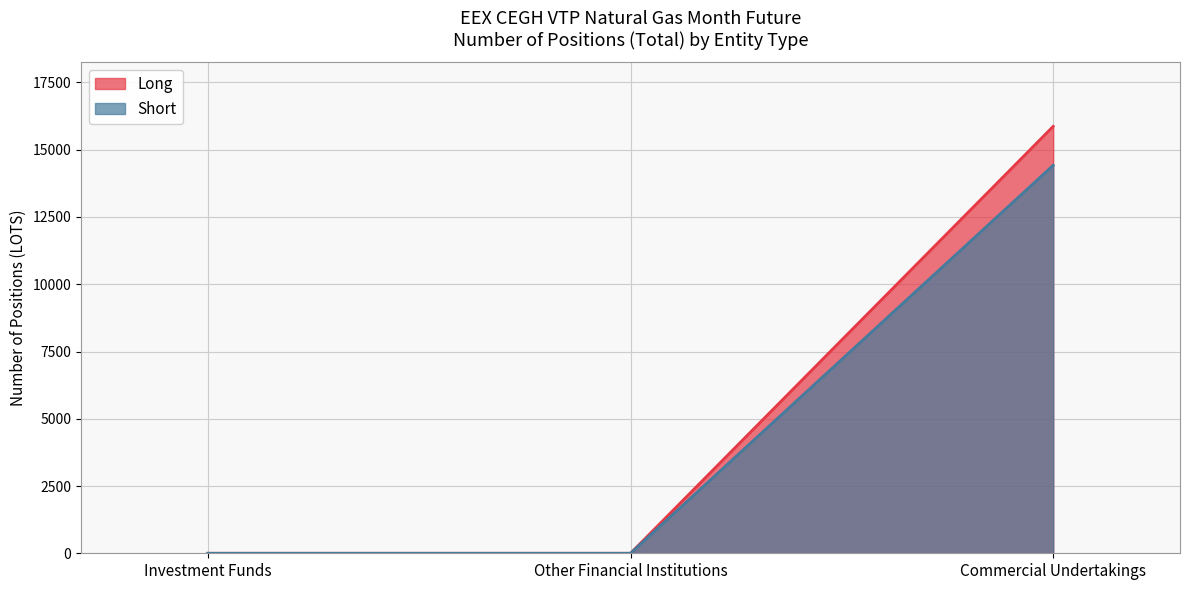

Does the chart have visible grid lines?

Yes